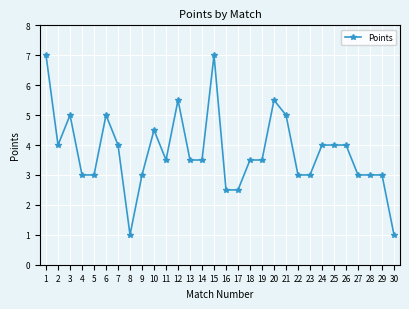

Reading left to right, list all the values displayed in this chart.

7.0	4.0	5.0	3.0	3.0	5.0	4.0	1.0	3.0	4.5	3.5	5.5	3.5	3.5	7.0	2.5	2.5	3.5	3.5	5.5	5.0	3.0	3.0	4.0	4.0	4.0	3.0	3.0	3.0	1.0